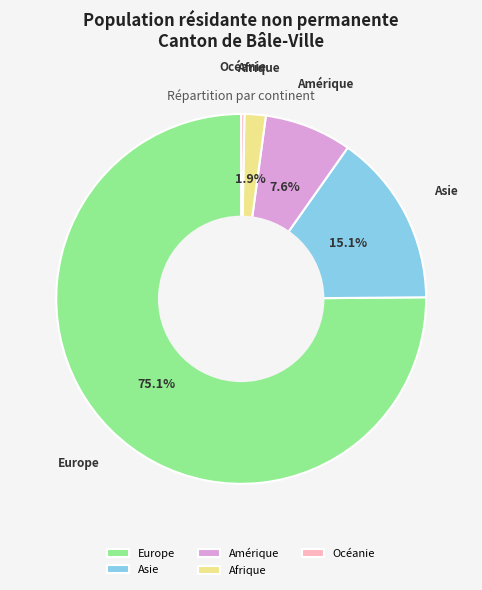

What is the total percentage of Afrique and Europe?

77.0%